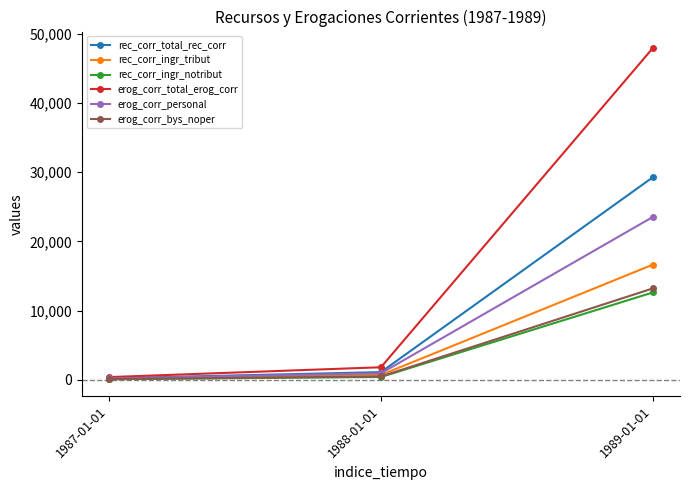

What is the value of the erog_corr_bys_noper point at the 1st from the left?

105.3